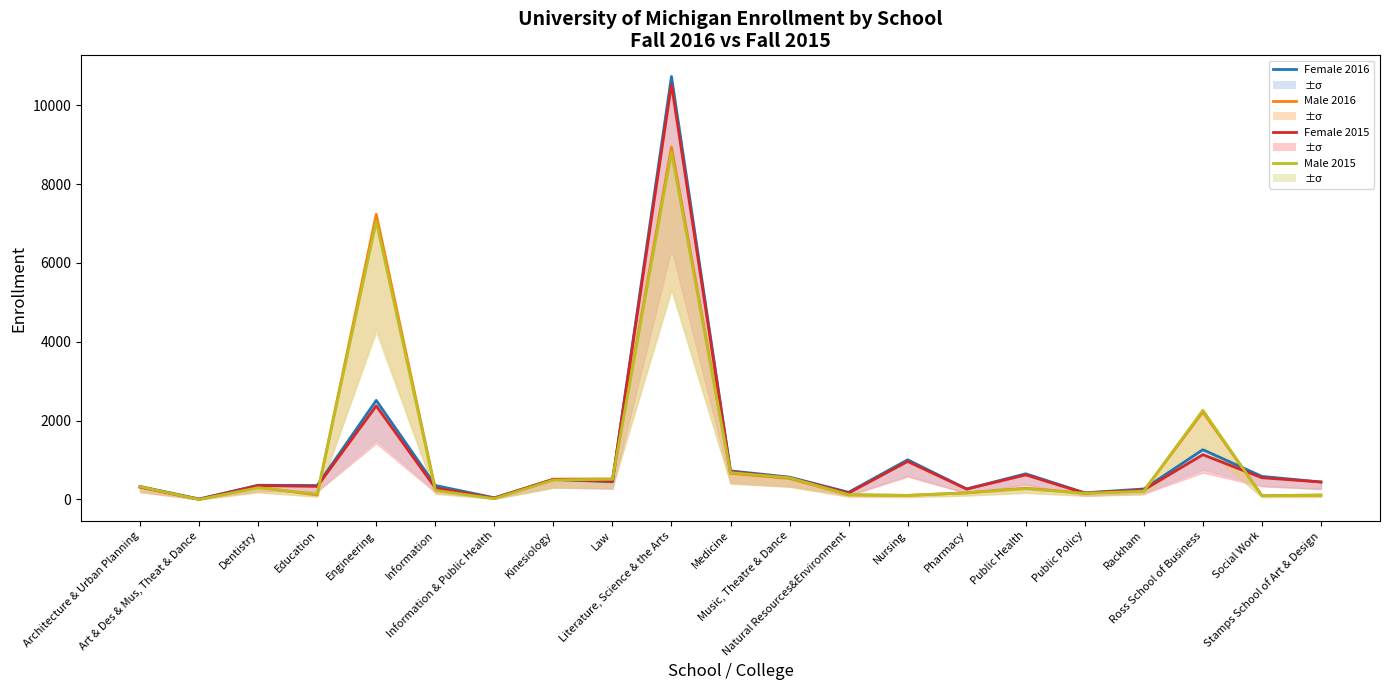

What is the sum of the Male 2015 values at Natural Resources&Environment and Nursing?

227